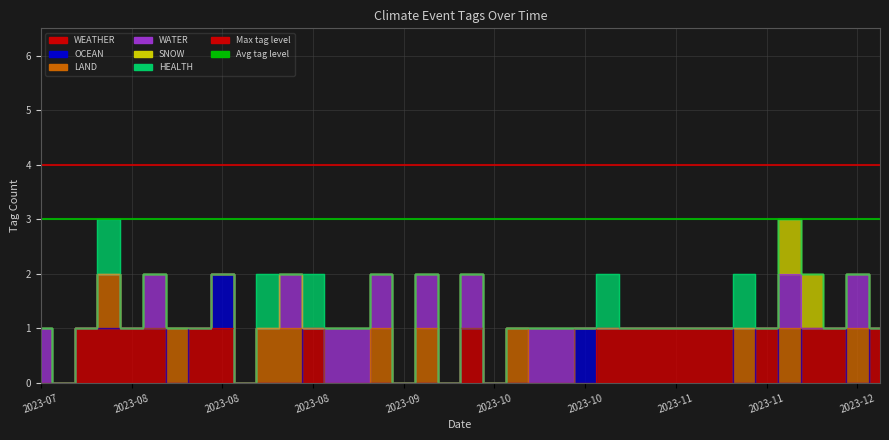

What value does the Max tag level series have at 2023-08?

4